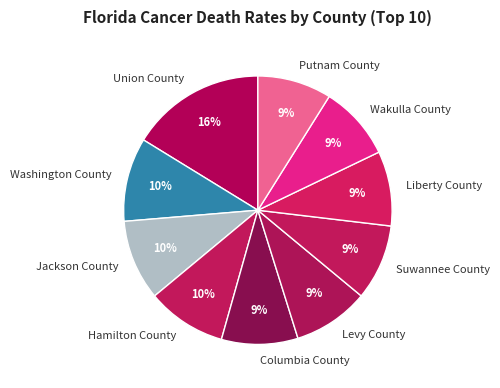

Combined, do Wakulla County and Columbia County account for over 50%?

No